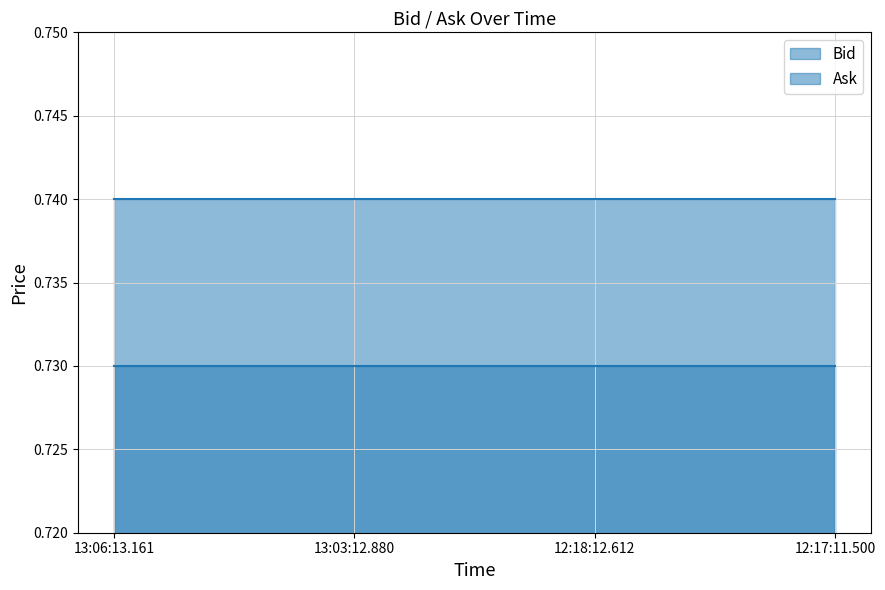

Between 12:17:11.500 and 13:03:12.880, which is larger?

12:17:11.500